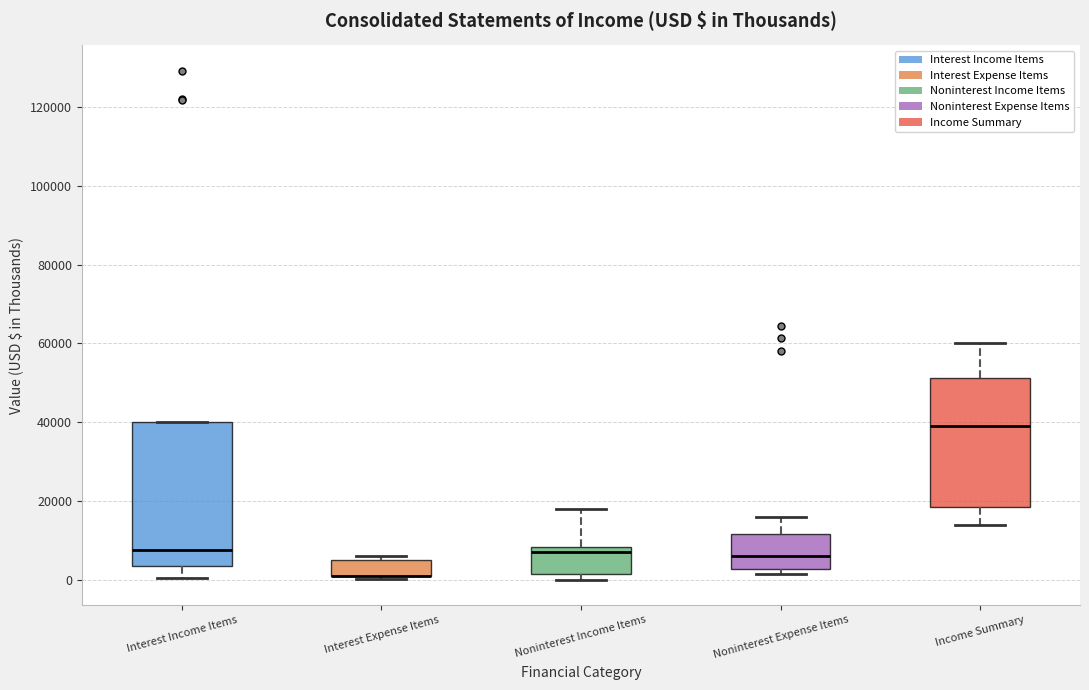

Reading left to right, read every box against the y-axis: the position of its median line, the range the box covers, and the ends of its whiskers. The values are not printed on the chart, so give them approximately, as read against the axis.

Interest Income Items: median 8000, box 4000 to 40000, whiskers 0 to 40000
Interest Expense Items: median 2000 (drawn on the box's lower edge), box 0 to 6000, whiskers 0 (just below the box's lower edge) to 6000 (just above the box's upper edge)
Noninterest Income Items: median 6000, box 2000 to 8000, whiskers 0 to 18000
Noninterest Expense Items: median 6000, box 2000 to 12000, whiskers 2000 (just below the box's lower edge) to 16000
Income Summary: median 38000, box 18000 to 52000, whiskers 14000 to 60000